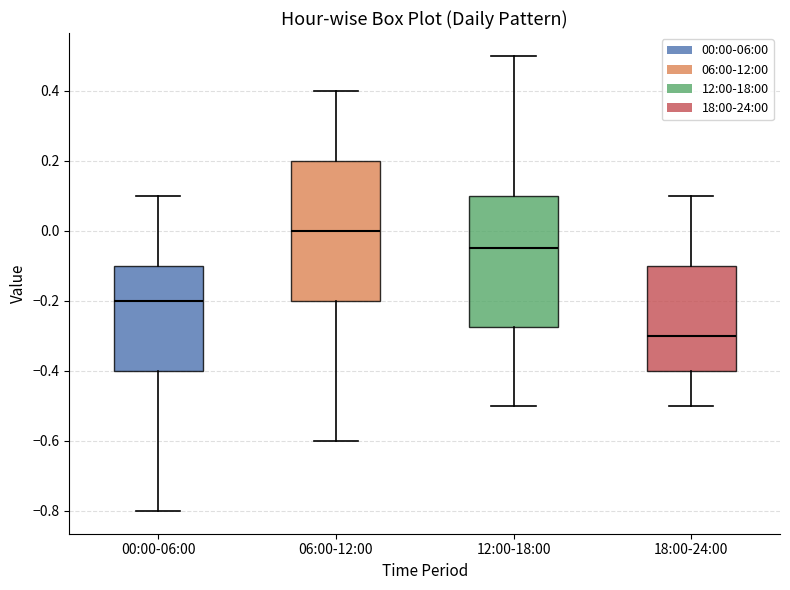

Which box is the tallest, from its lower edge to its upper edge?

06:00-12:00